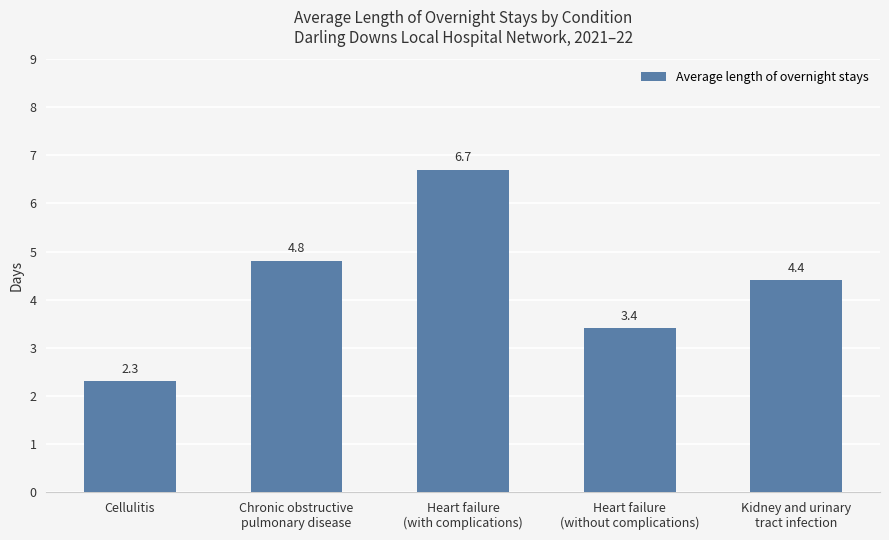

Which label corresponds to the smallest value in the chart?

Cellulitis